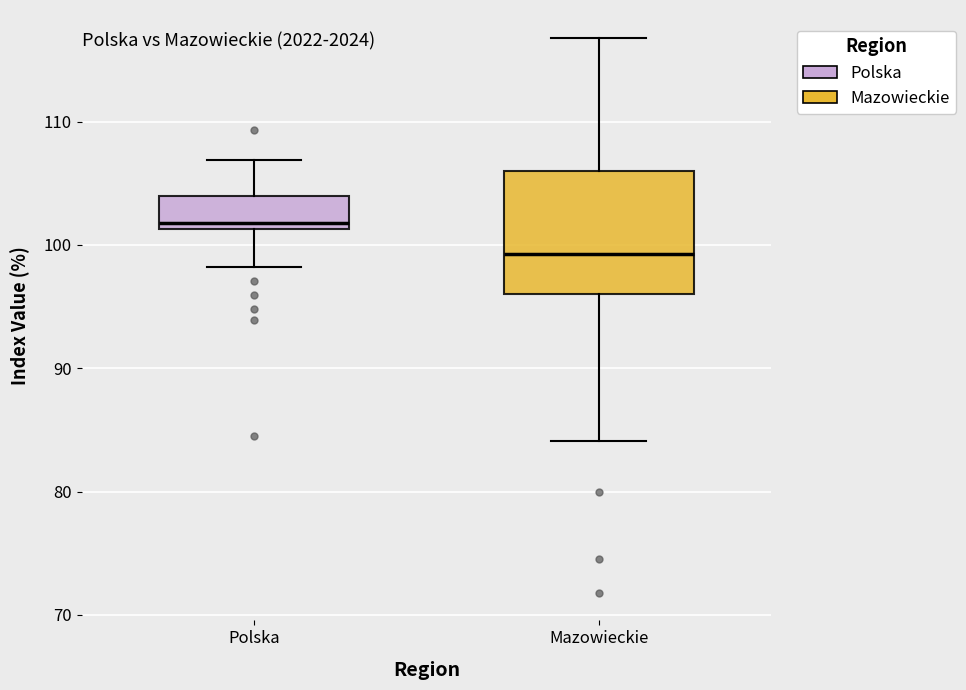

Which box is the tallest, from its lower edge to its upper edge?

Mazowieckie